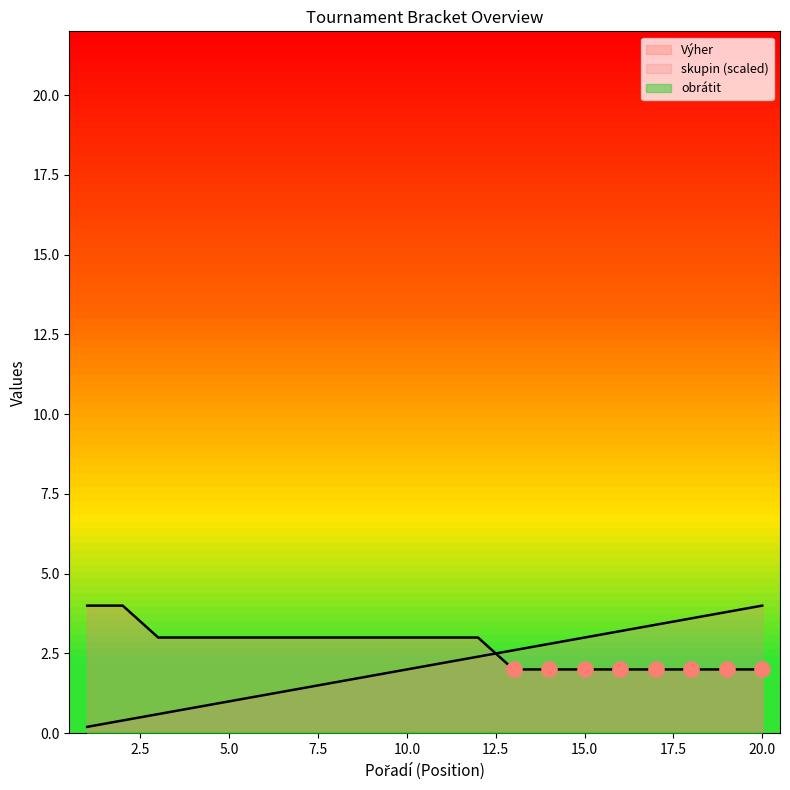

Which series reaches the maximum Y coordinate?

Výher